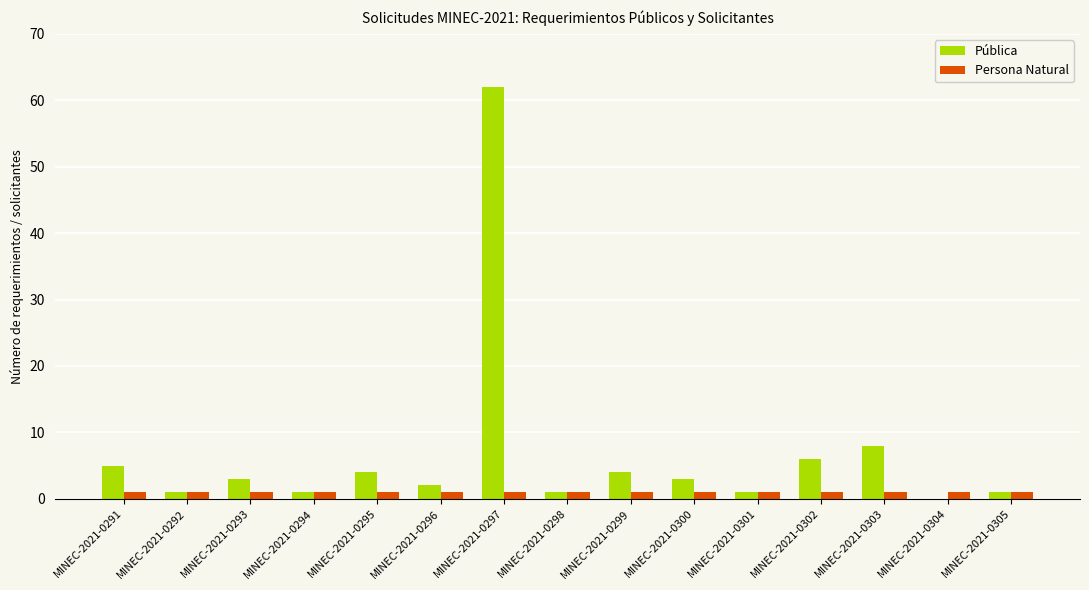

At which category is the sum across all series the highest?

MINEC-2021-0297